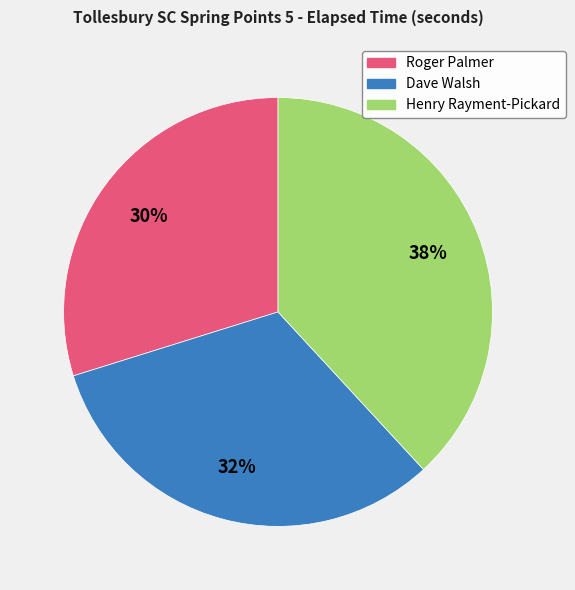

Is there any slice that represents more than half of the pie?

No